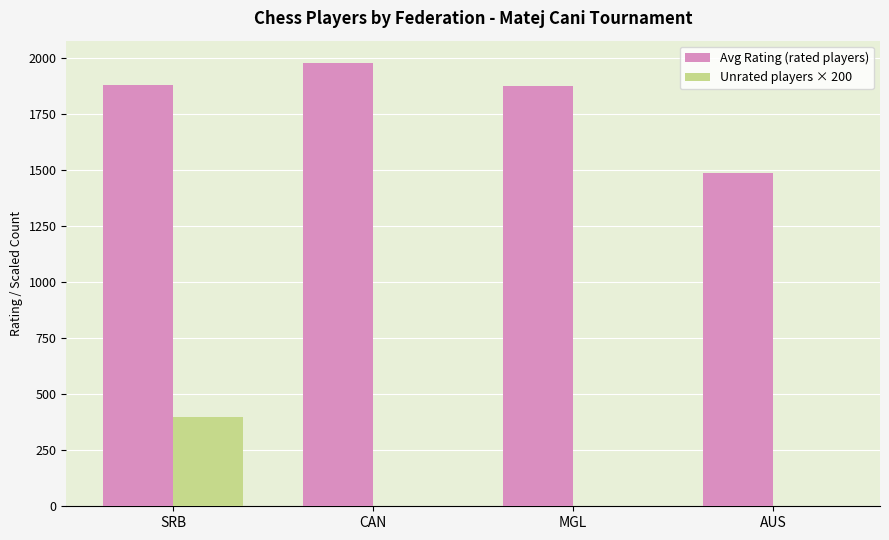

What is the difference between the Avg Rating (rated players) values at MGL and SRB?

7.4